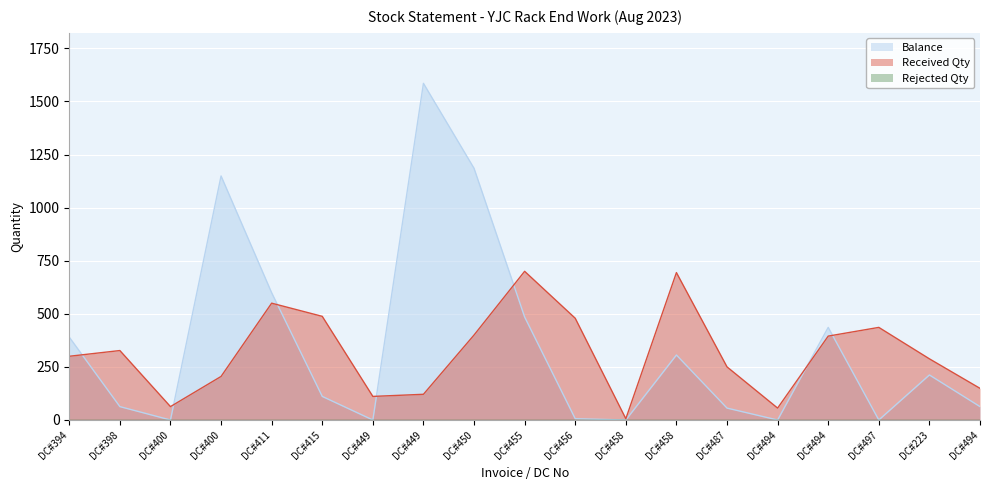

Read the Balance value at DC#455.

485